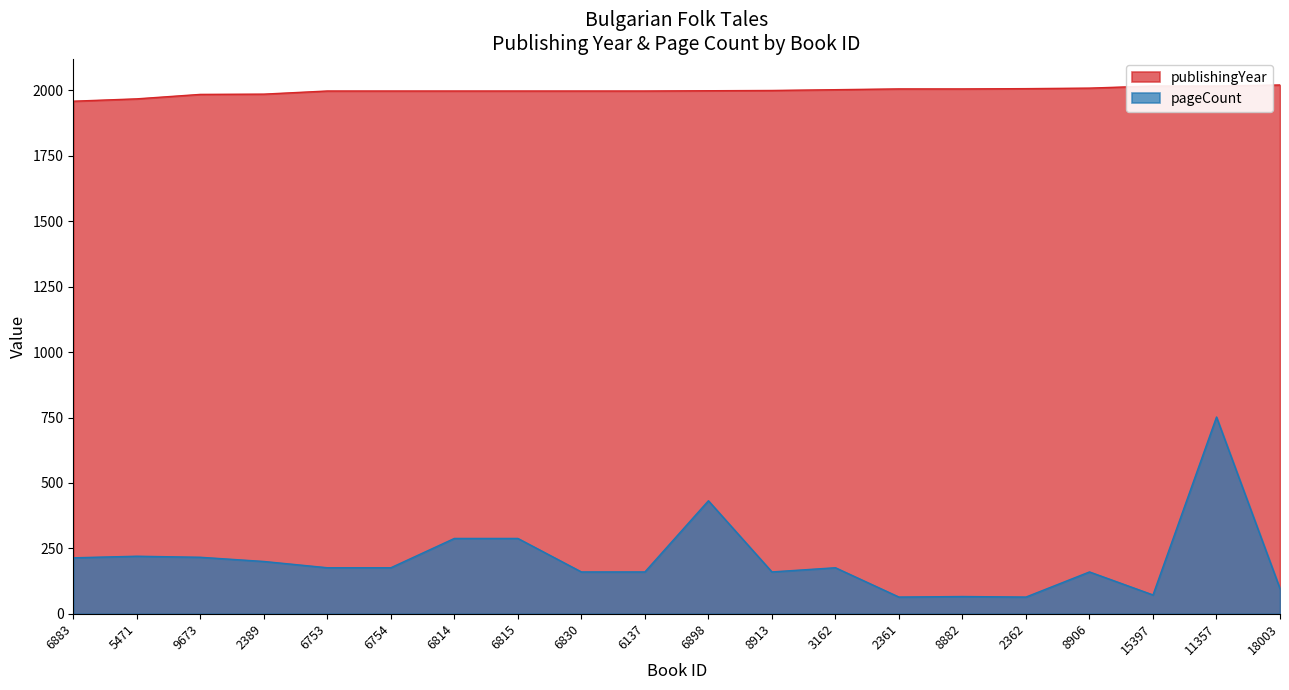

Is the value of publishingYear at 2361 greater than the value of pageCount at 2362?

Yes